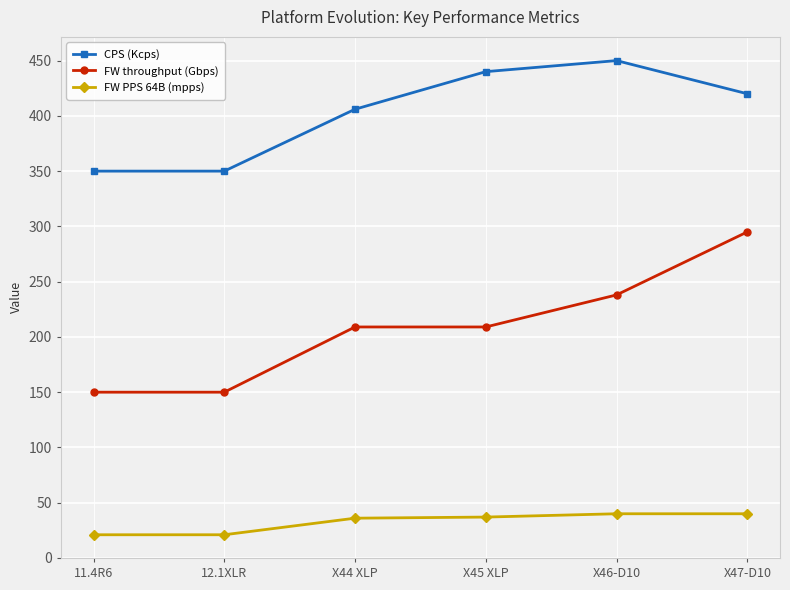

What is the difference between the maximum and minimum values in the CPS (Kcps) series?

100